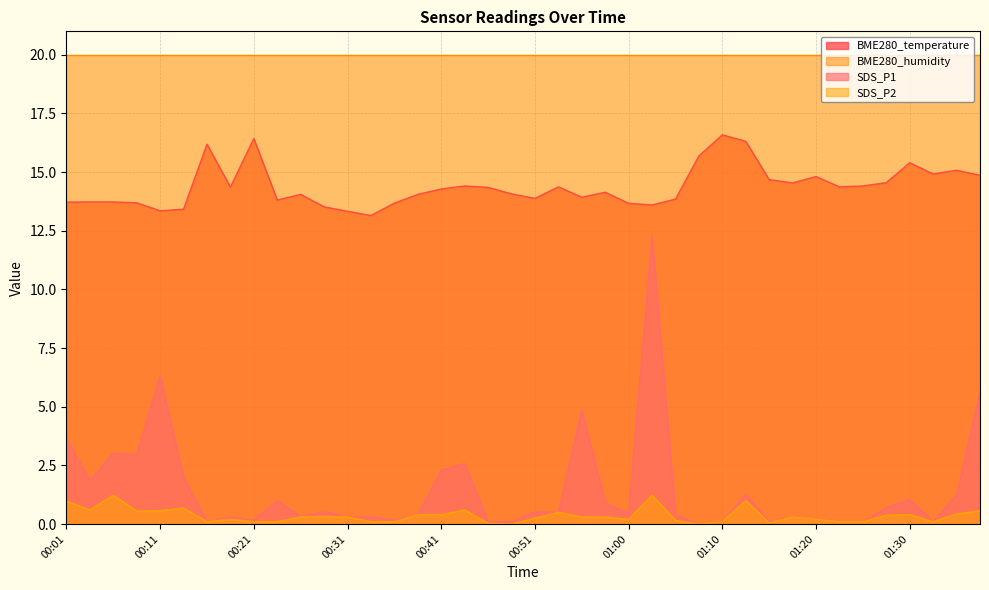

What is the maximum value for BME280_temperature?

16.6